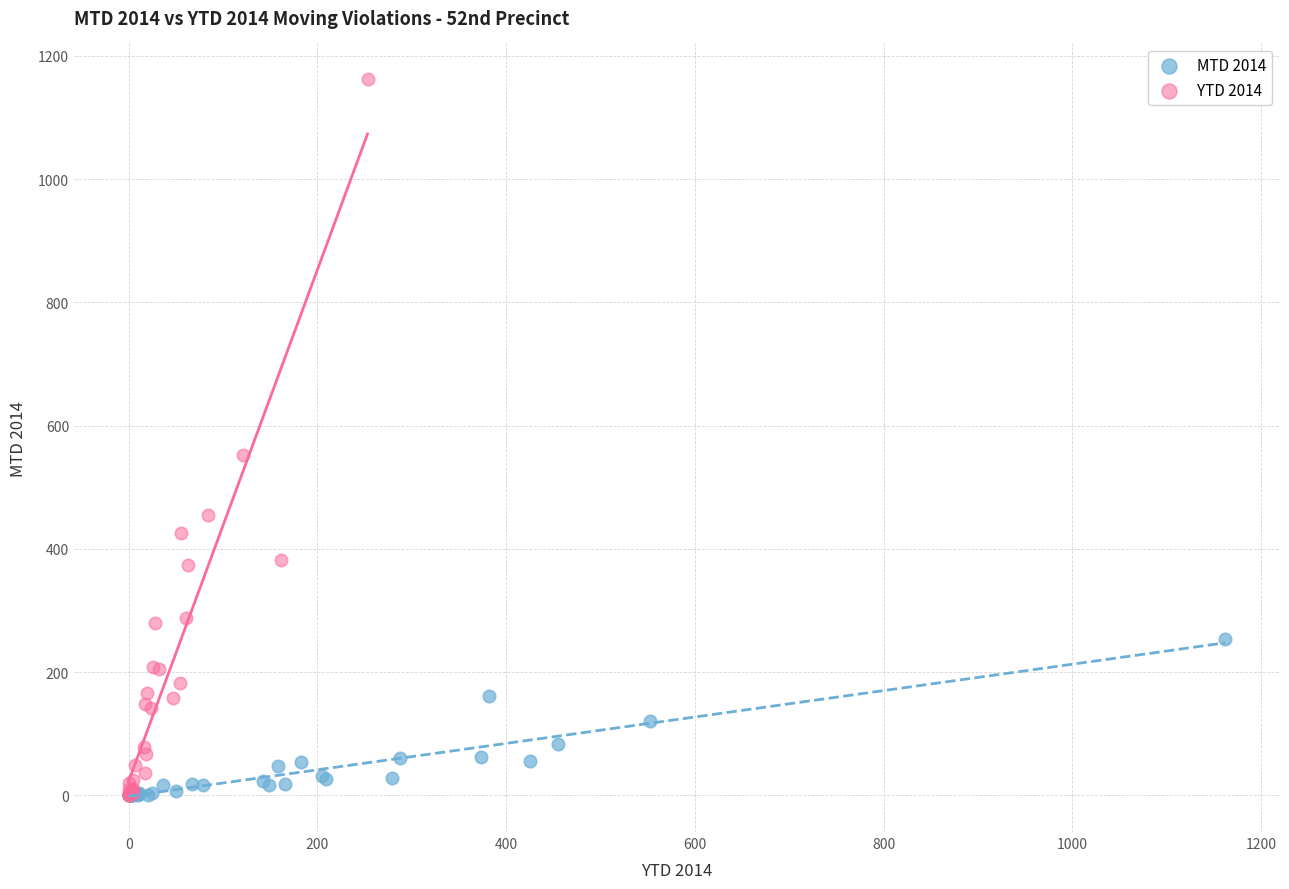

Which series contains the highest Y value?

YTD 2014